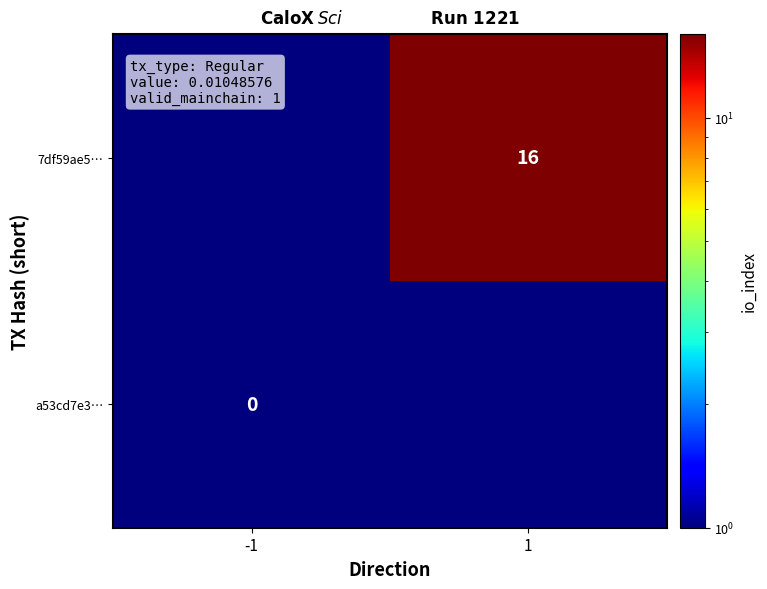

True or false: 7df59ae5… has a value of 16.0 at 1.

True